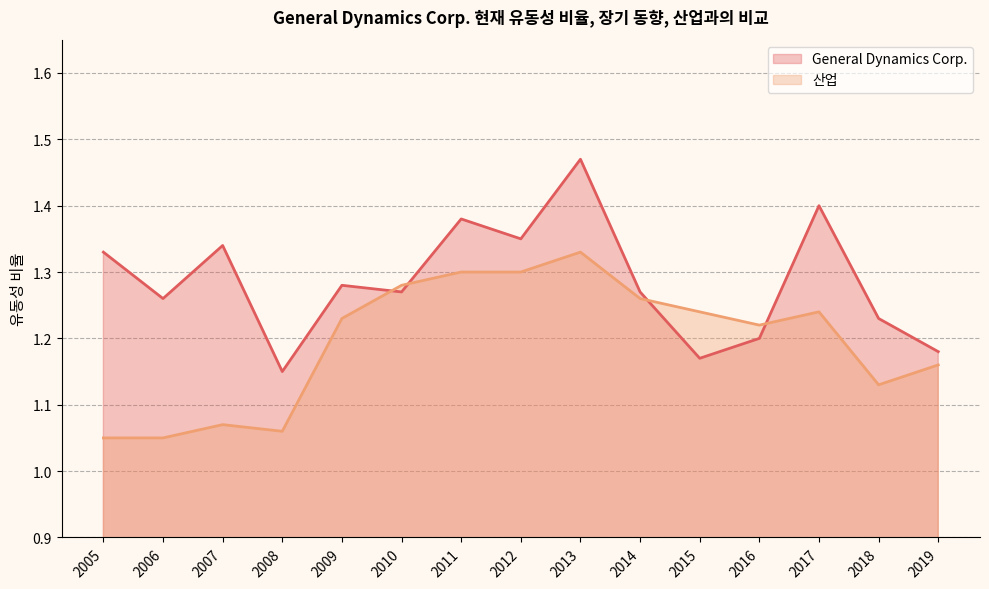

Is it true that 산업 equals 0.3 at 2019?

False